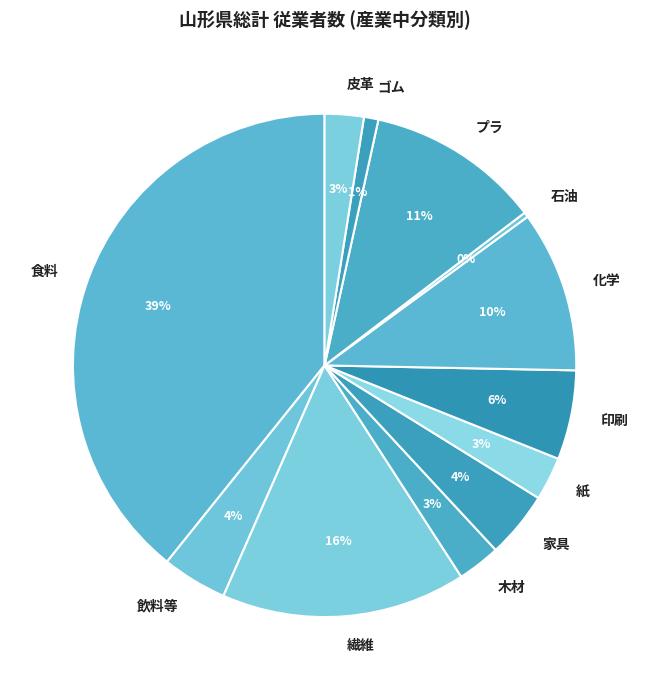

To the nearest percent, what is the difference between the largest and smallest slice percentages?

39%